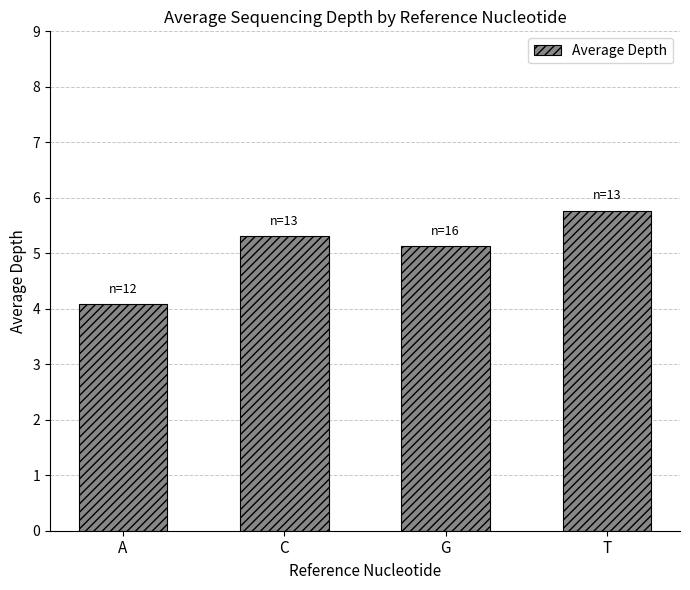

The value at T is 8.4. True or false?

False